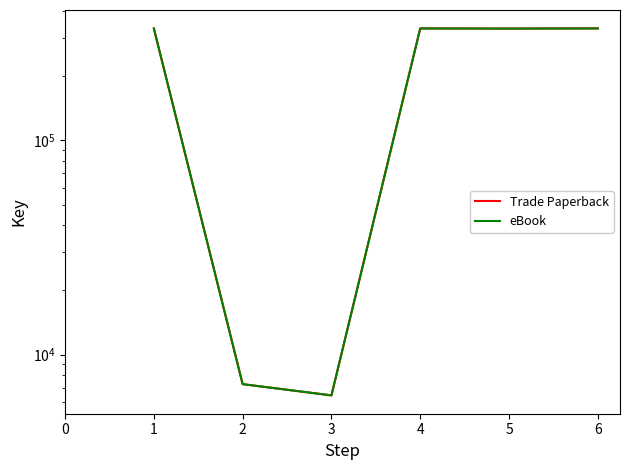

At how many categories does at least one series exceed 42258?

4